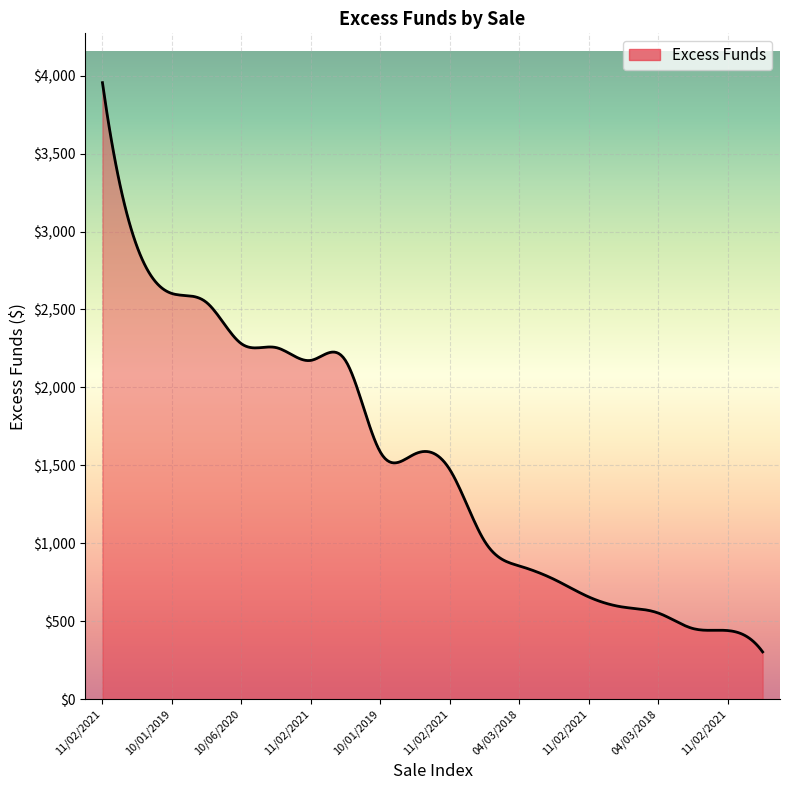

What is the difference between the maximum and minimum values?

3651.5